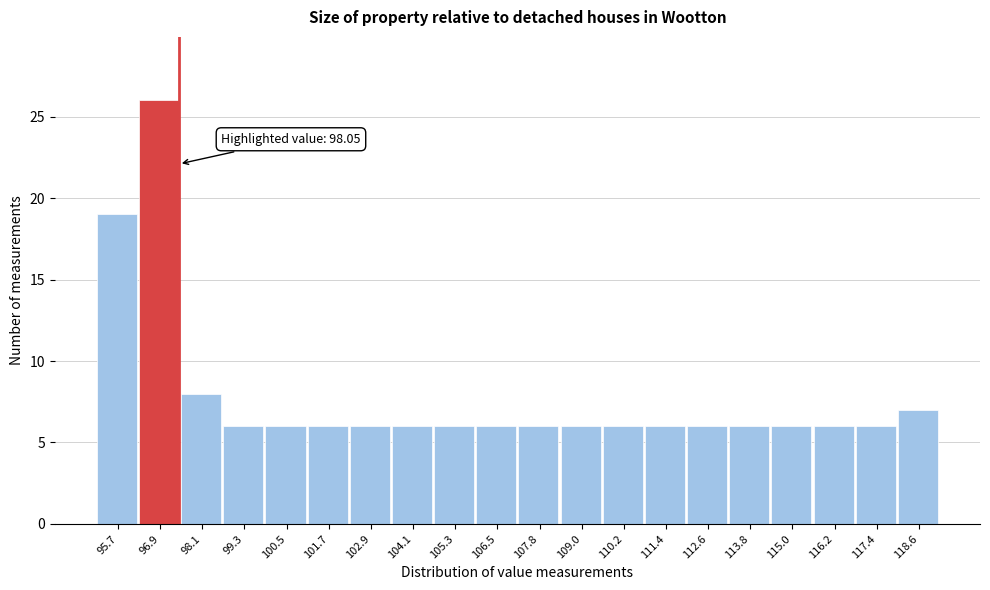

Reading right to left, extract all data points from this chart.

7	6	6	6	6	6	6	6	6	6	6	6	6	6	6	6	6	8	26	19